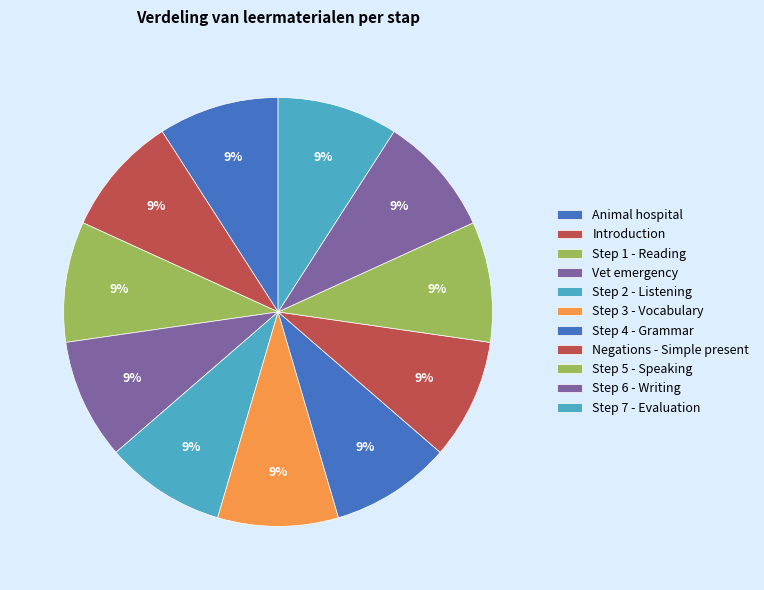

Count the number of slices in the pie.

11